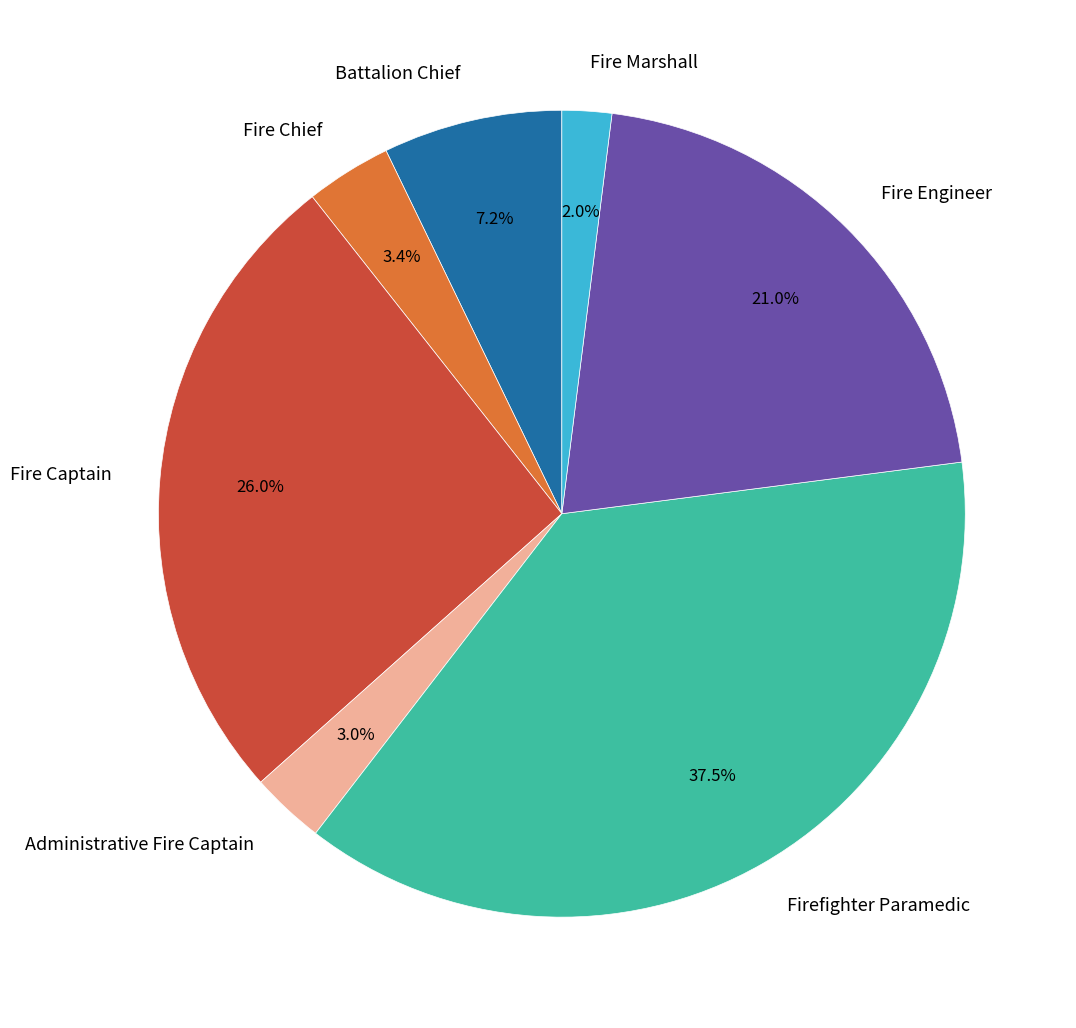

Is it true that Firefighter Paramedic is 29% of the pie?

False